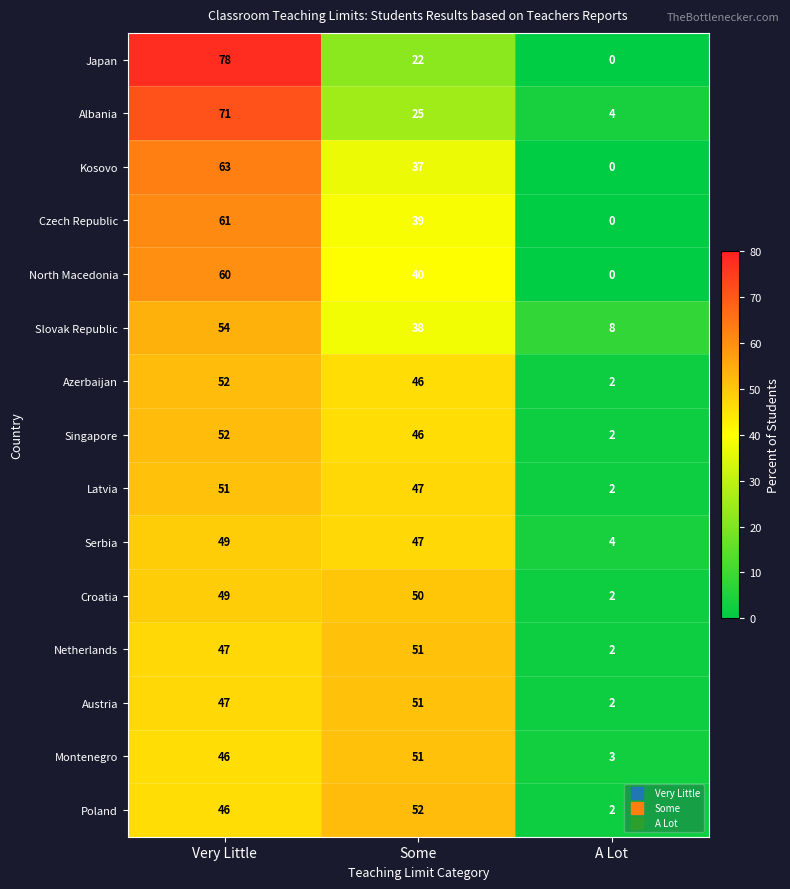

Which series has the widest spread of values?

Japan